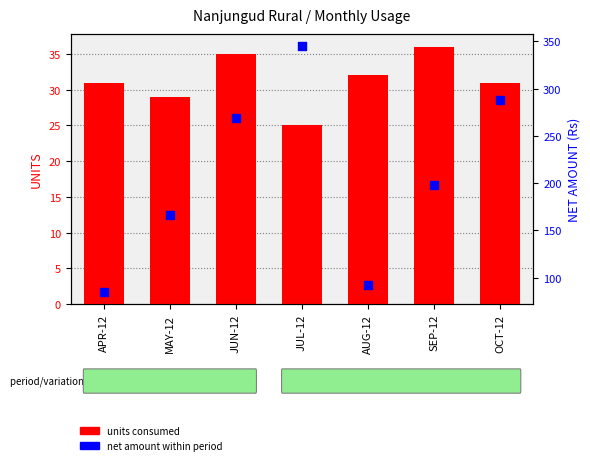

Which series has the largest Y range (max minus min)?

net amount (Rs)